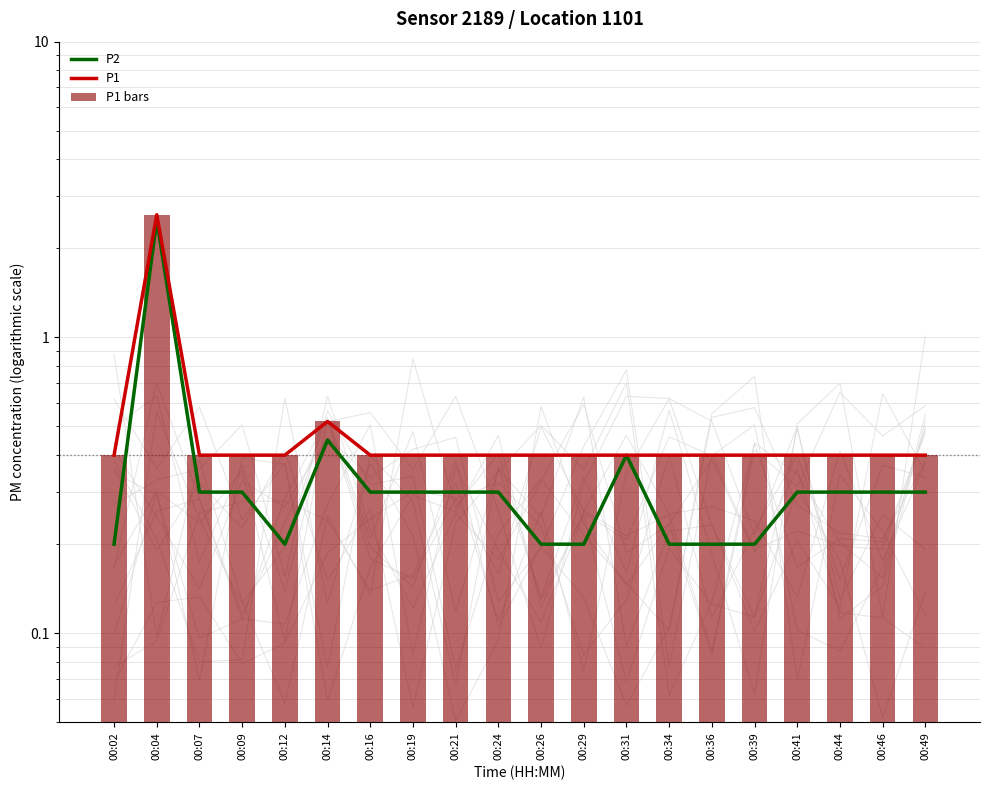

What is the sum of all P2 values?

7.8